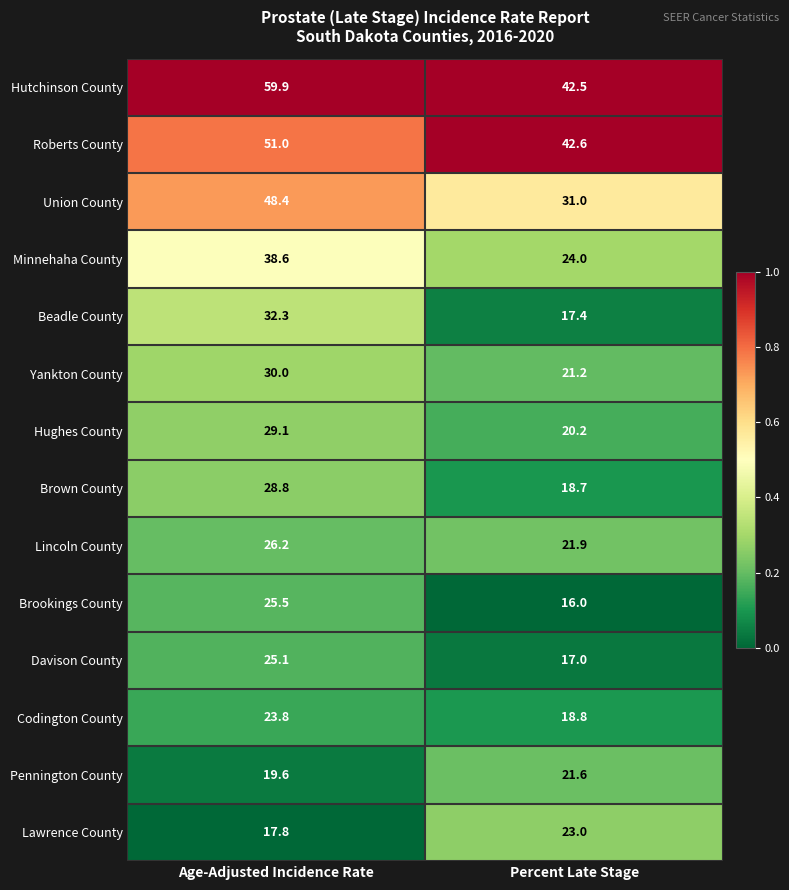

What is the difference between the maximum and minimum values in the Hutchinson County series?

17.4